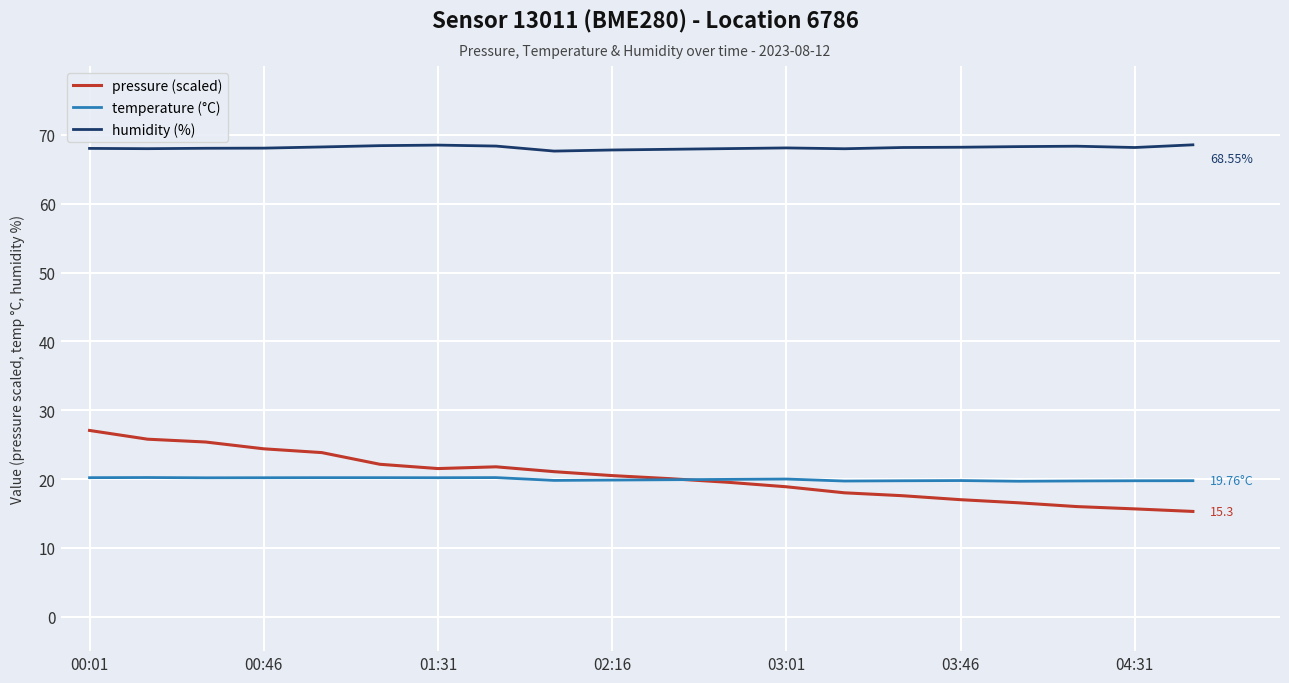

True or false: humidity (%) and temperature (°C) cross at least once.

False